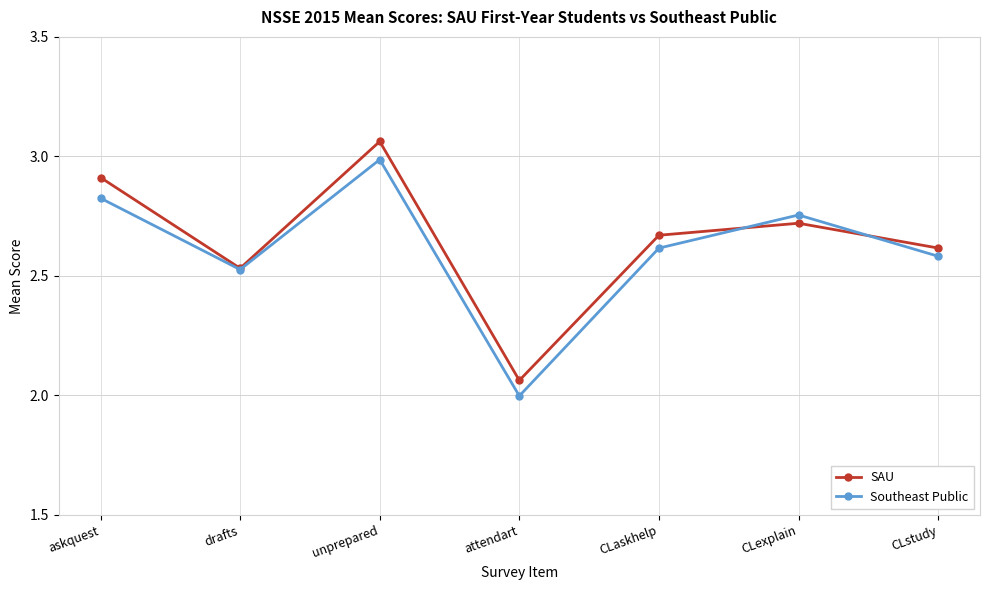

Where is the first local minimum for SAU?

drafts